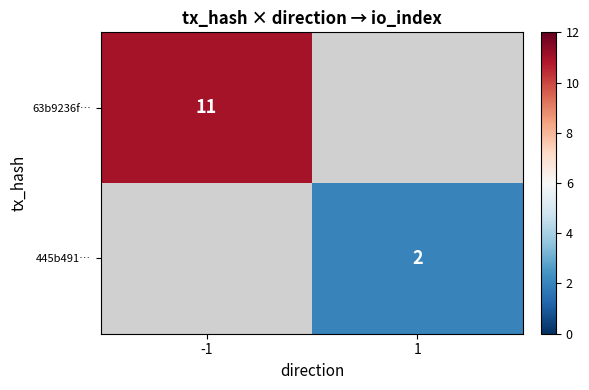

At which category does the chart reach its minimum across all series?

1